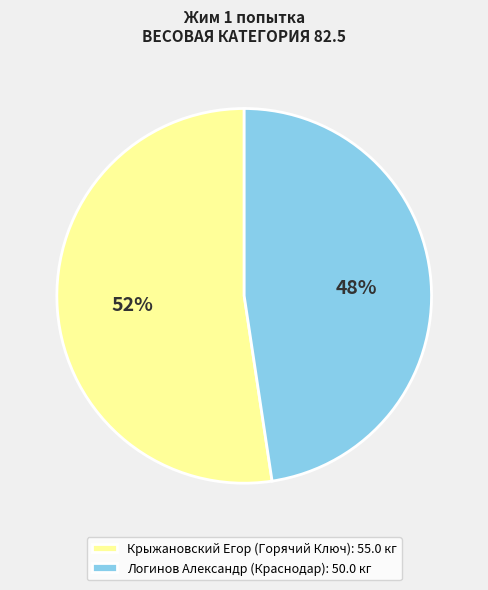

Rank the categories by value from highest to lowest.

Крыжановский Егор (Горячий Ключ), Логинов Александр (Краснодар)